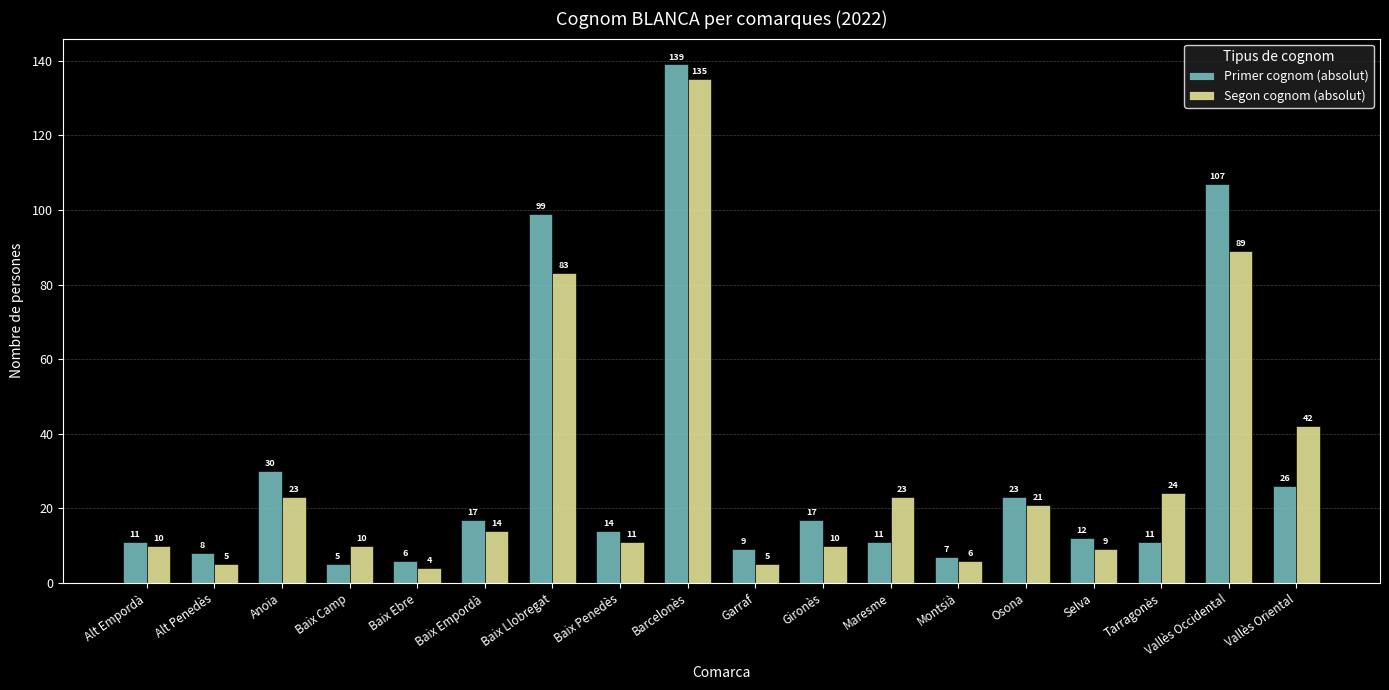

Rank the series at Barcelonès from lowest to highest value.

Segon cognom (absolut), Primer cognom (absolut)